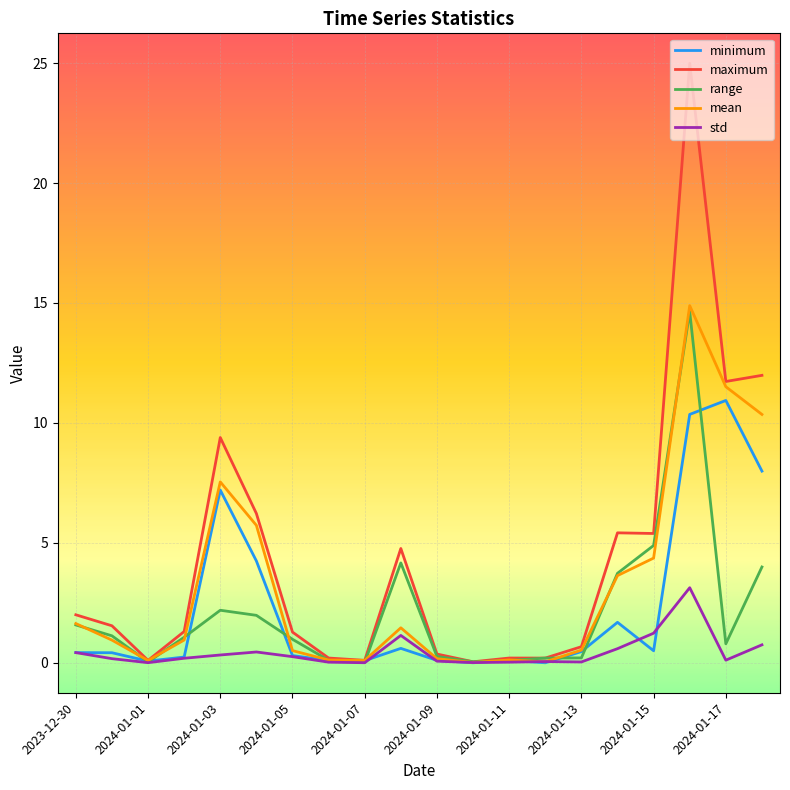

True or false: minimum has more than 0 points higher than both neighbors.

True